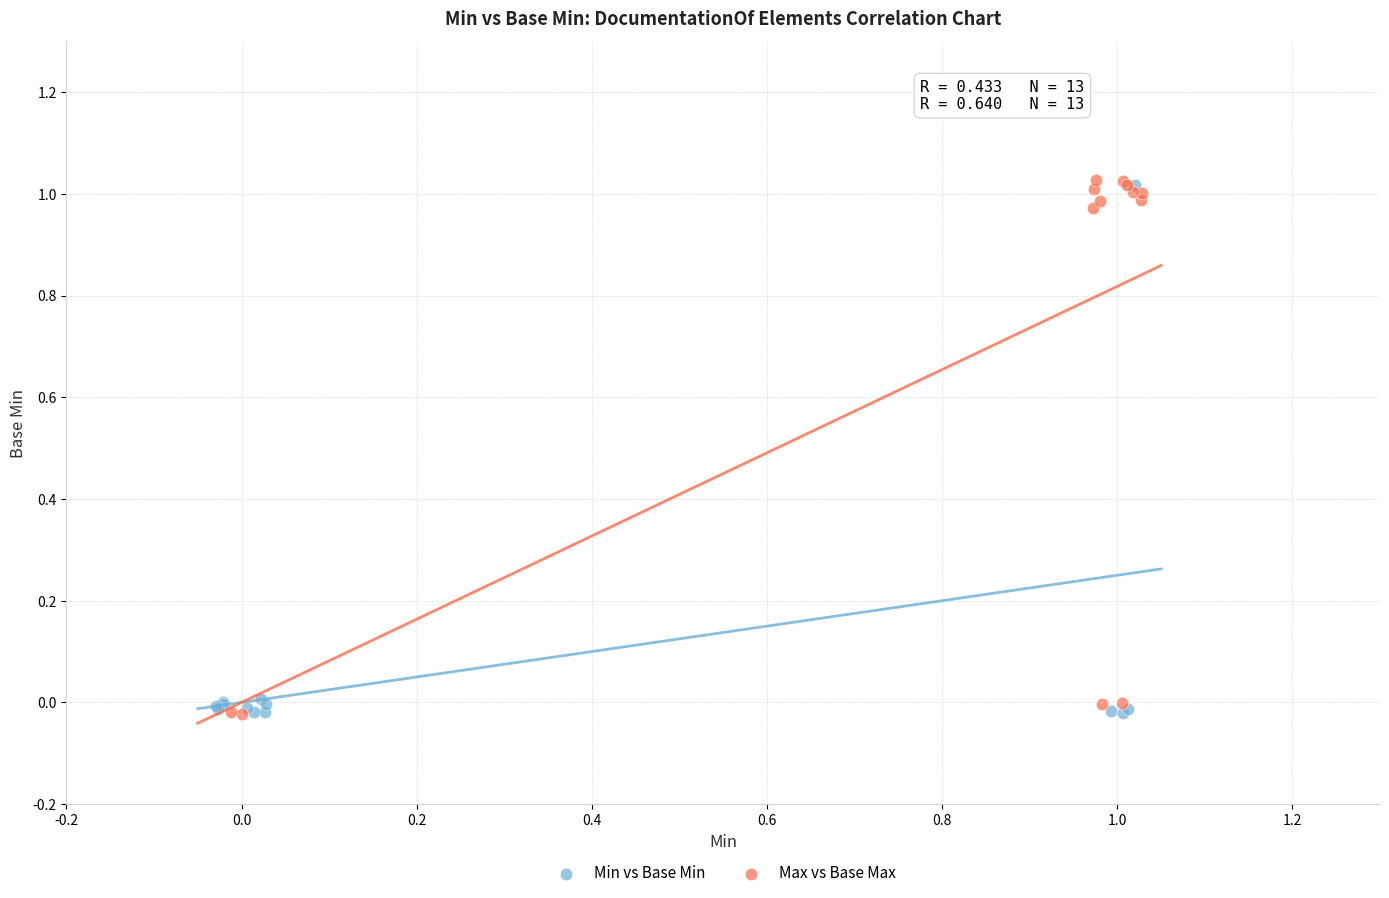

Which series has the largest Y range (max minus min)?

Max vs Base Max